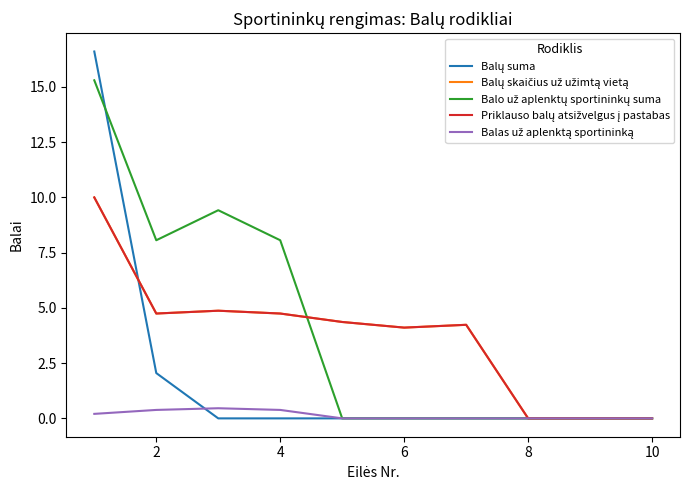

Does the chart have visible grid lines?

No